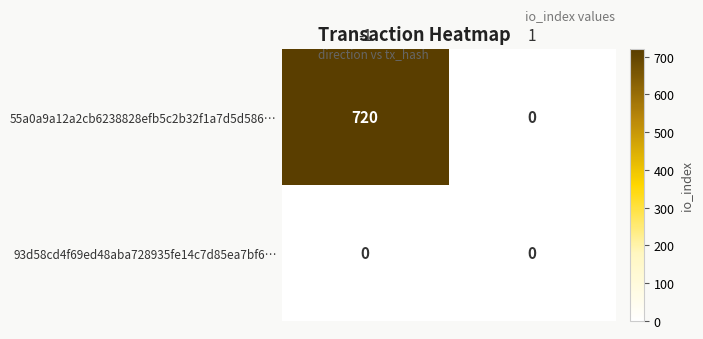

At how many categories does at least one series exceed 209?

1